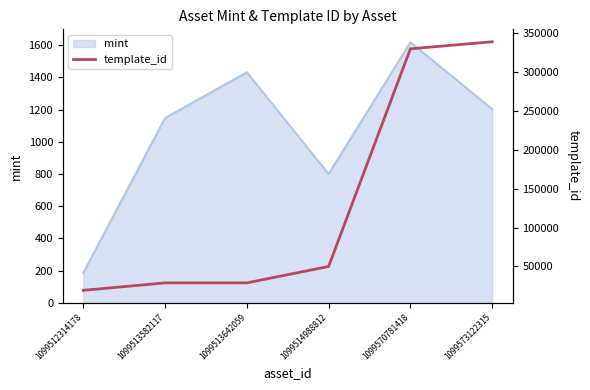

True or false: the data shows 11905 at 1099514988812.

False